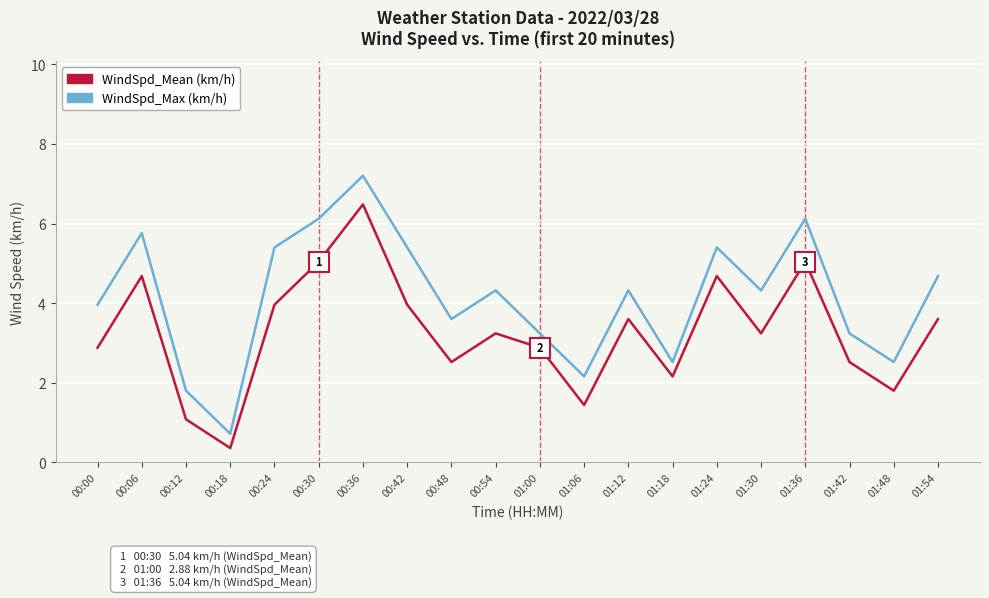

Is this an area chart (filled region under the line)?

No